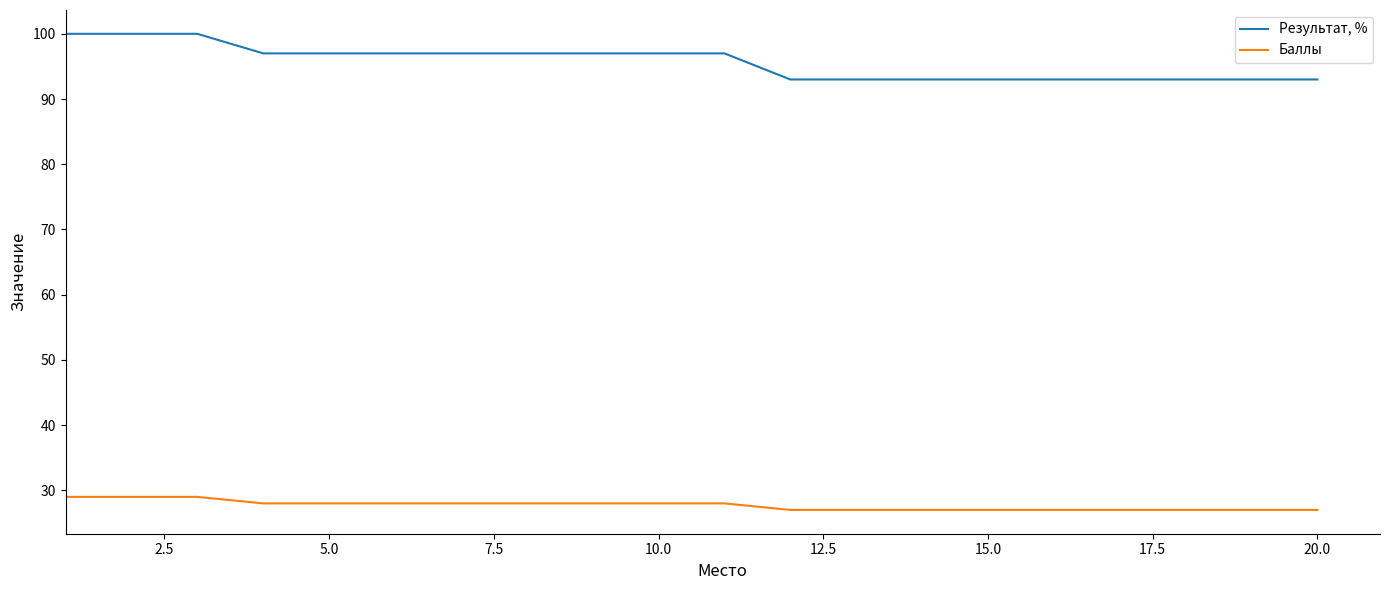

Is this an area chart (filled region under the line)?

No